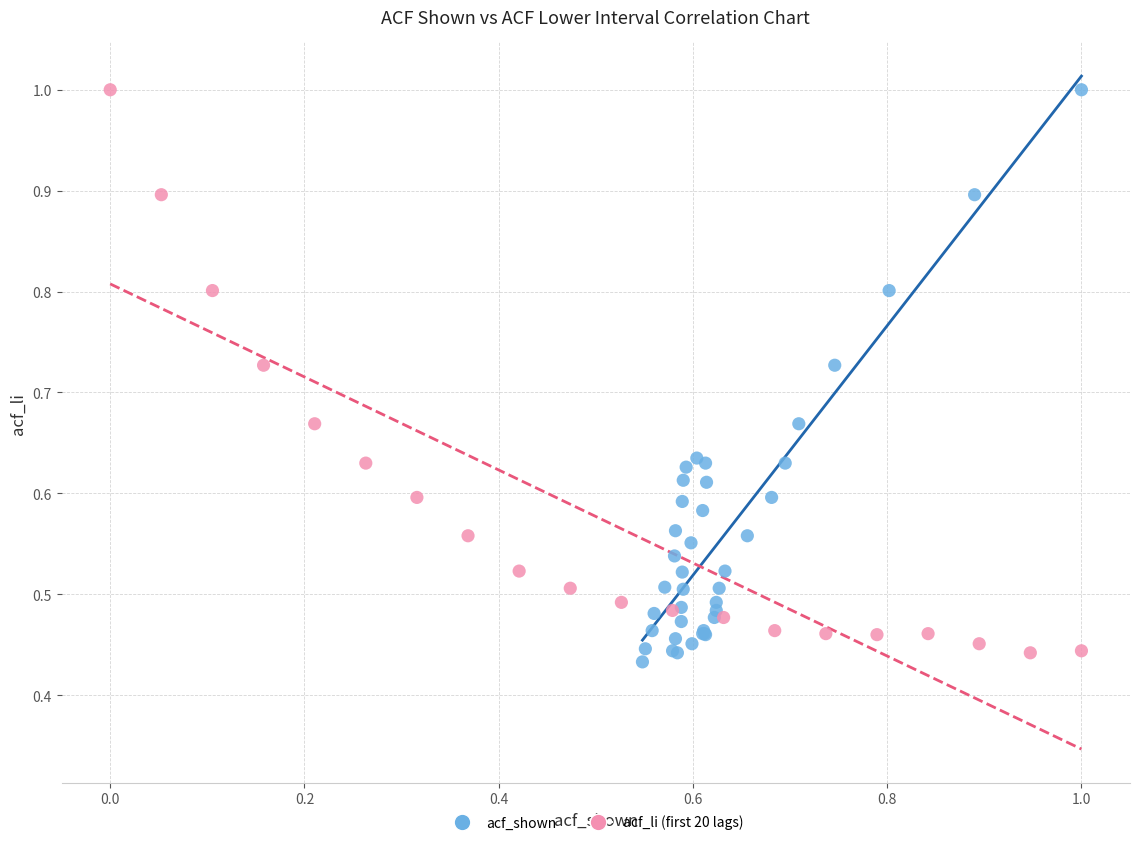

Which series has the largest Y range (max minus min)?

acf_shown